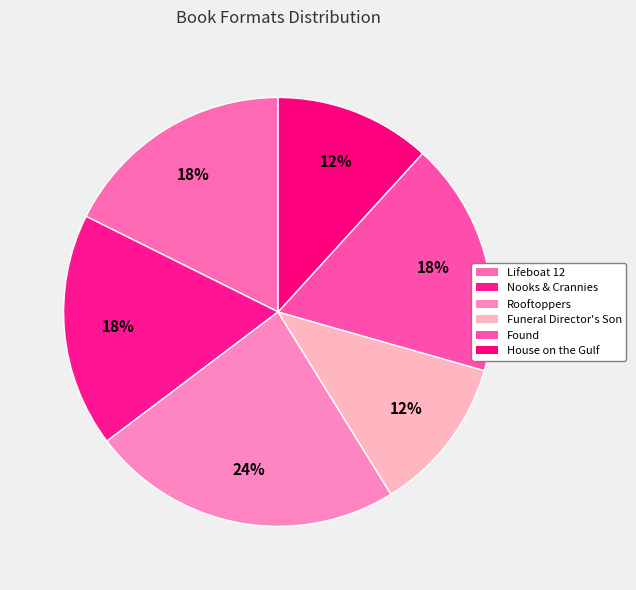

What is the largest slice in the pie chart?

Rooftoppers